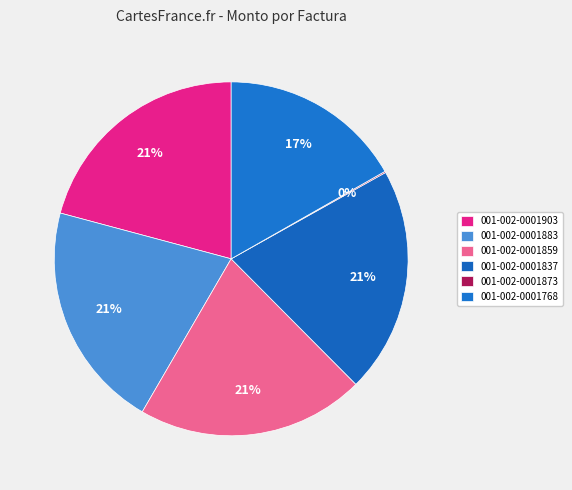

To the nearest percent, what is the combined percentage of 001-002-0001903 and 001-002-0001768?

38%